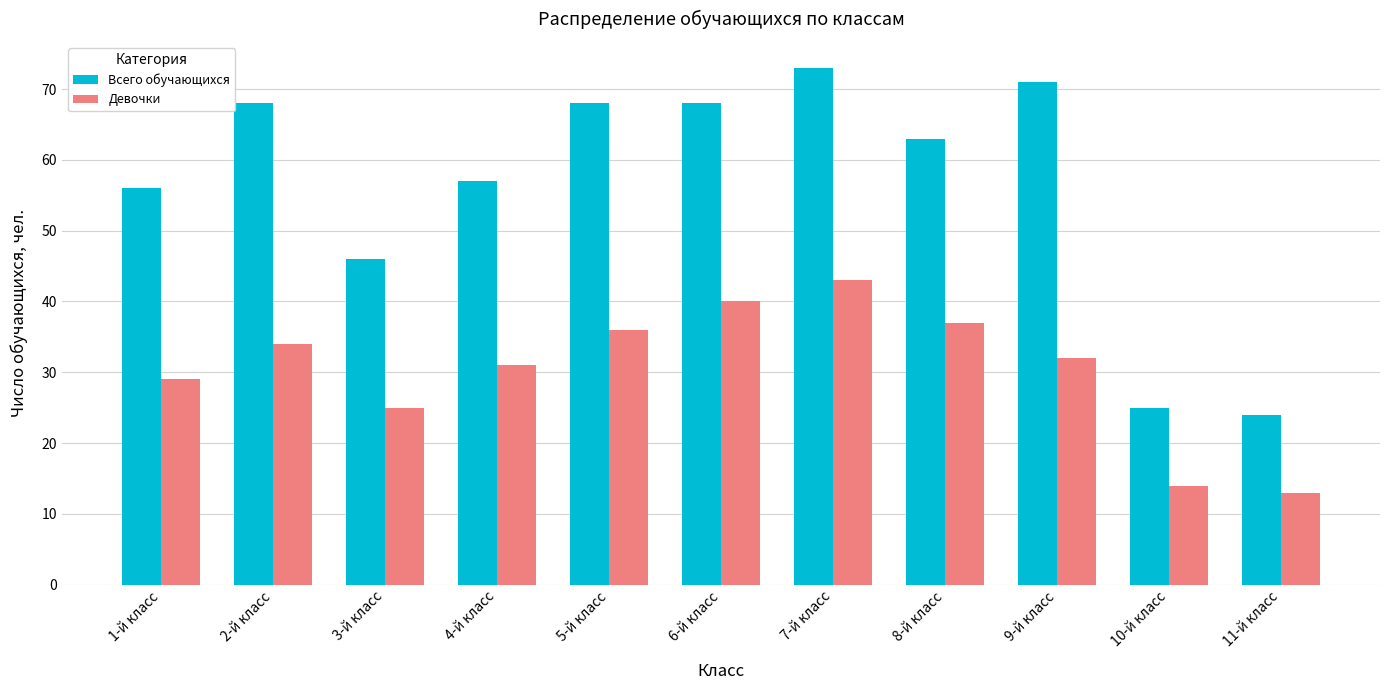

Is it true that Всего обучающихся equals 24 at 11-й класс?

True